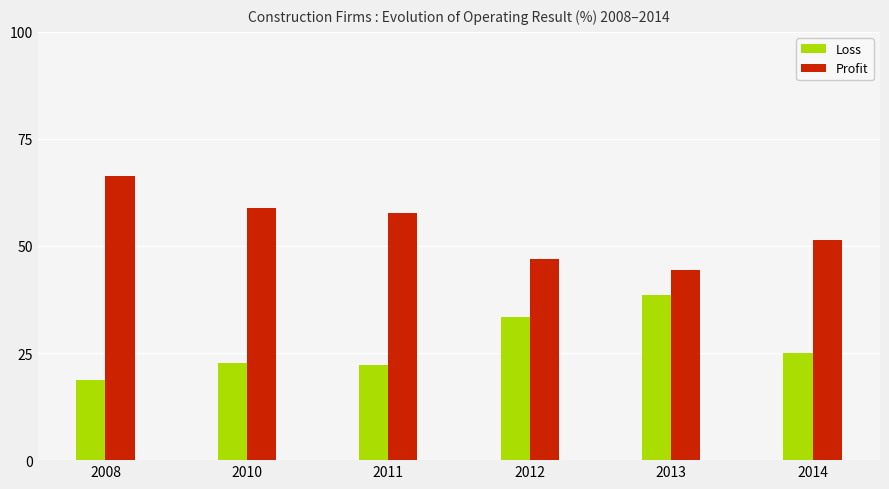

What is the difference between the Loss values at 2014 and 2008?

6.3